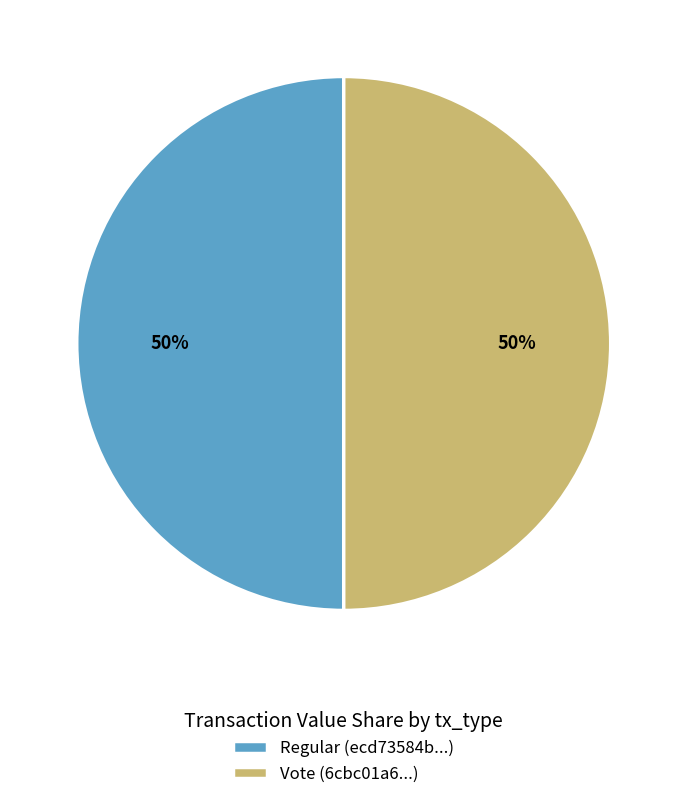

True or false: Vote (6cbc01a6...) accounts for 60% of the total.

False